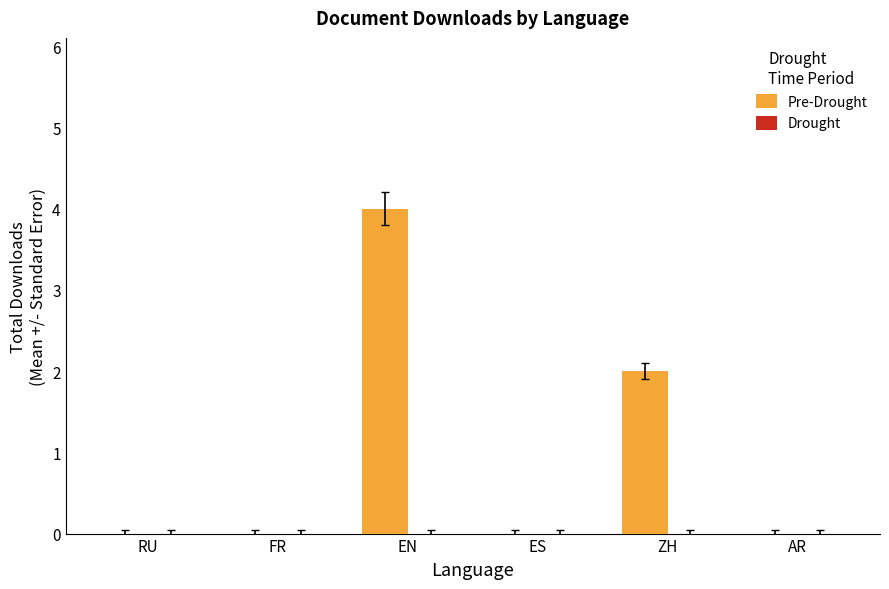

Between RU and ZH, which is larger?

ZH